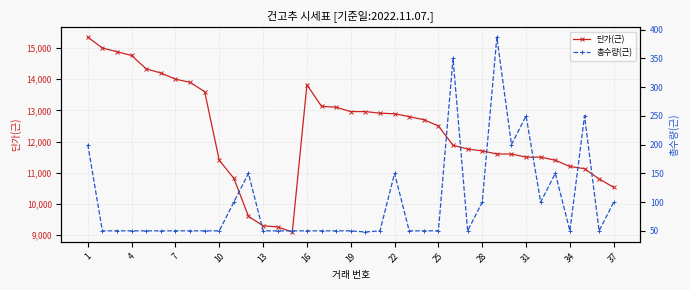

Reading right to left, what are all the values shown in this chart?

단가(근): 10530	10800	11130	11200	11400	11500	11500	11600	11600	11700	11760	11880	12500	12700	12800	12890	12910	12960	12960	13100	13130	13820	9100	9260	9300	9600	10820	11400	13600	13900	14000	14200	14330	14760	14880	15000	15350
총수량(근): 100	50	250	50	150	100	250	200	387	100	50	350	50	50	50	150	50	48	50	50	50	50	50	50	50	150	100	50	50	50	50	50	50	50	50	50	200